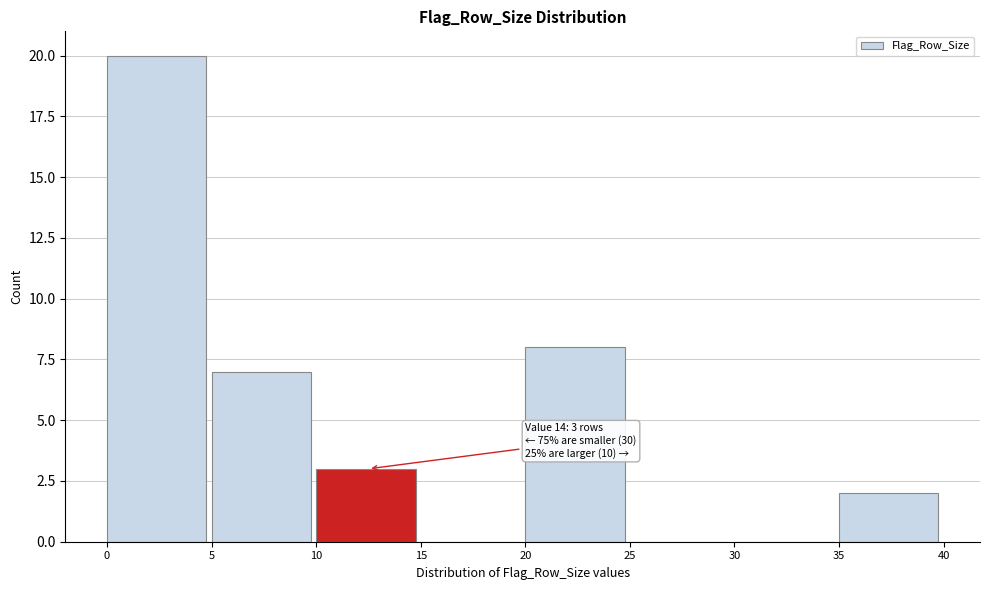

Over which range of the x-axis is the bar tallest?

0 to 5